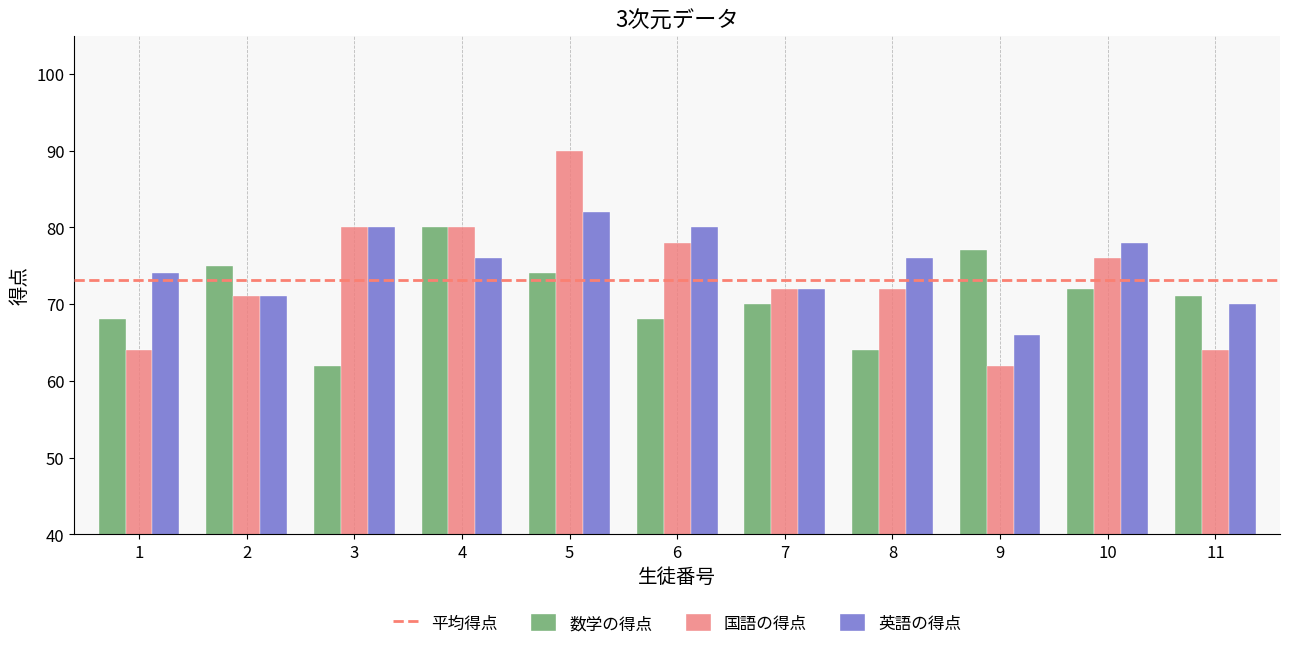

What is the value of the 数学の得点 bar at the 5th from the left?

74